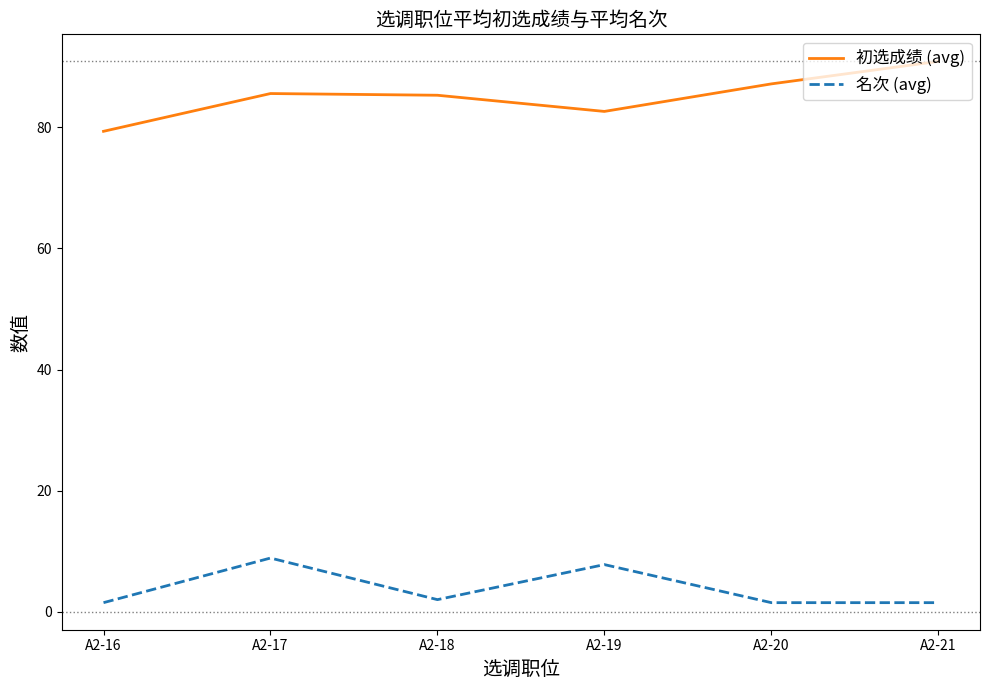

What is the minimum value for 名次 (avg)?

1.5